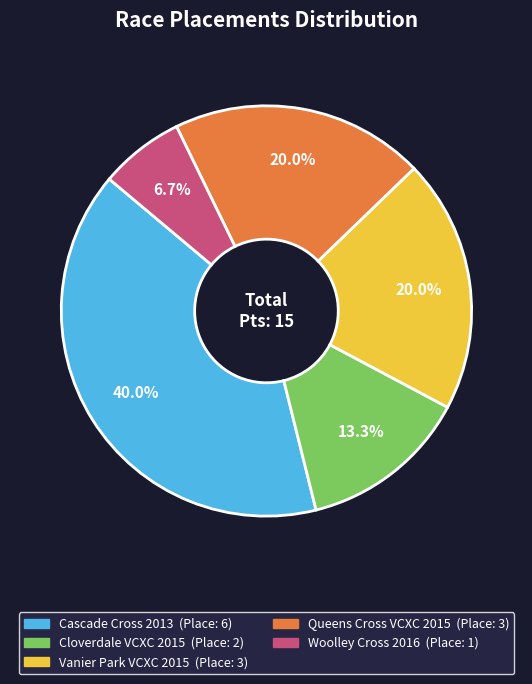

What is the ratio of the value at Queens Cross VCXC 2015 to the value at Cloverdale VCXC 2015?

1.5